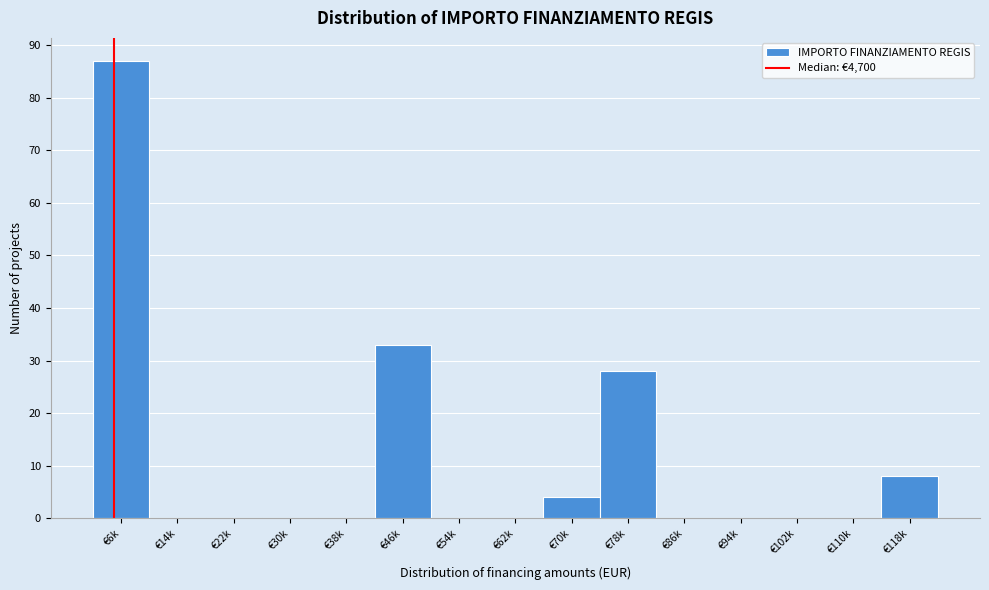

Reading left to right, list all the values displayed in this chart.

€6k=87	€14k=0	€22k=0	€30k=0	€38k=0	€46k=33	€54k=0	€62k=0	€70k=4	€78k=28	€86k=0	€94k=0	€102k=0	€110k=0	€118k=8